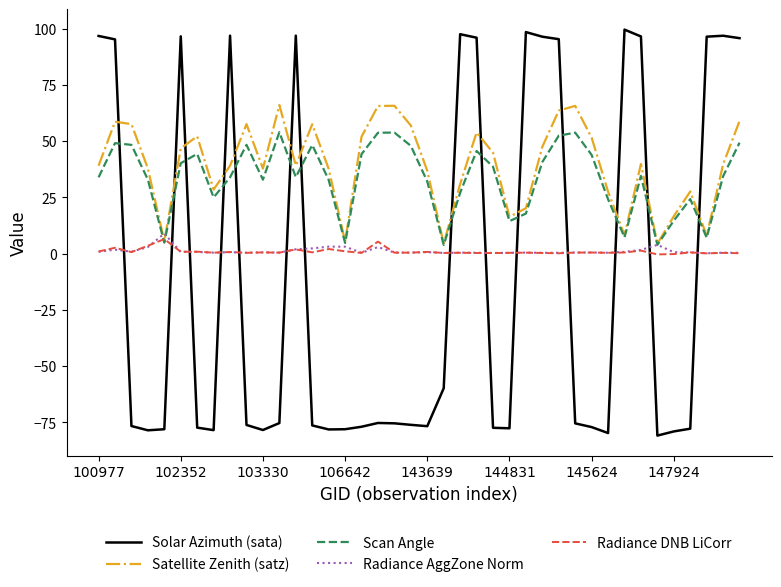

What is the highest value of the Radiance AggZone Norm series?

8.9